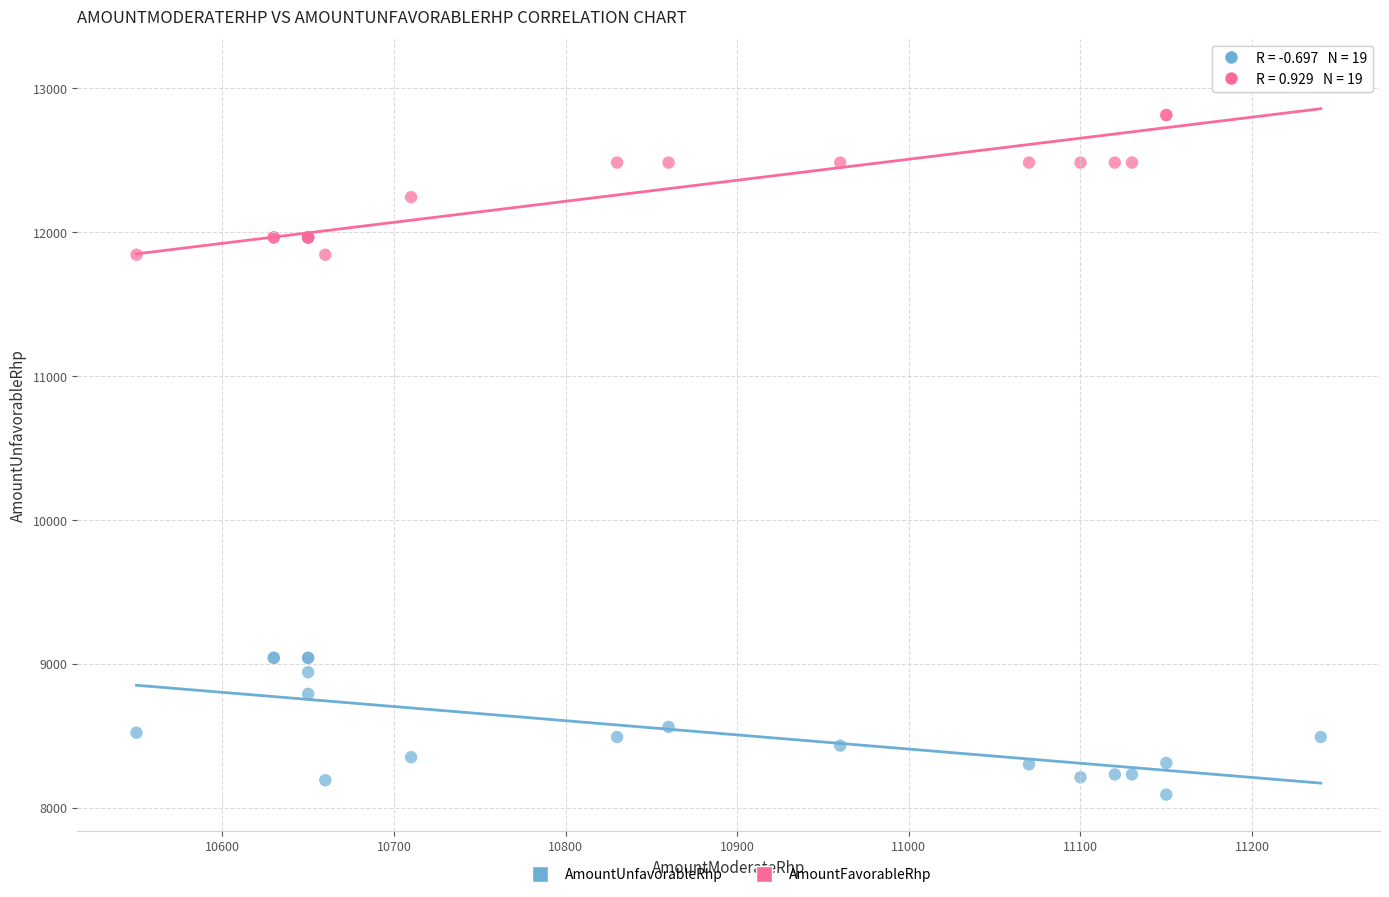

Which series contains the lowest Y value?

AmountUnfavorableRhp